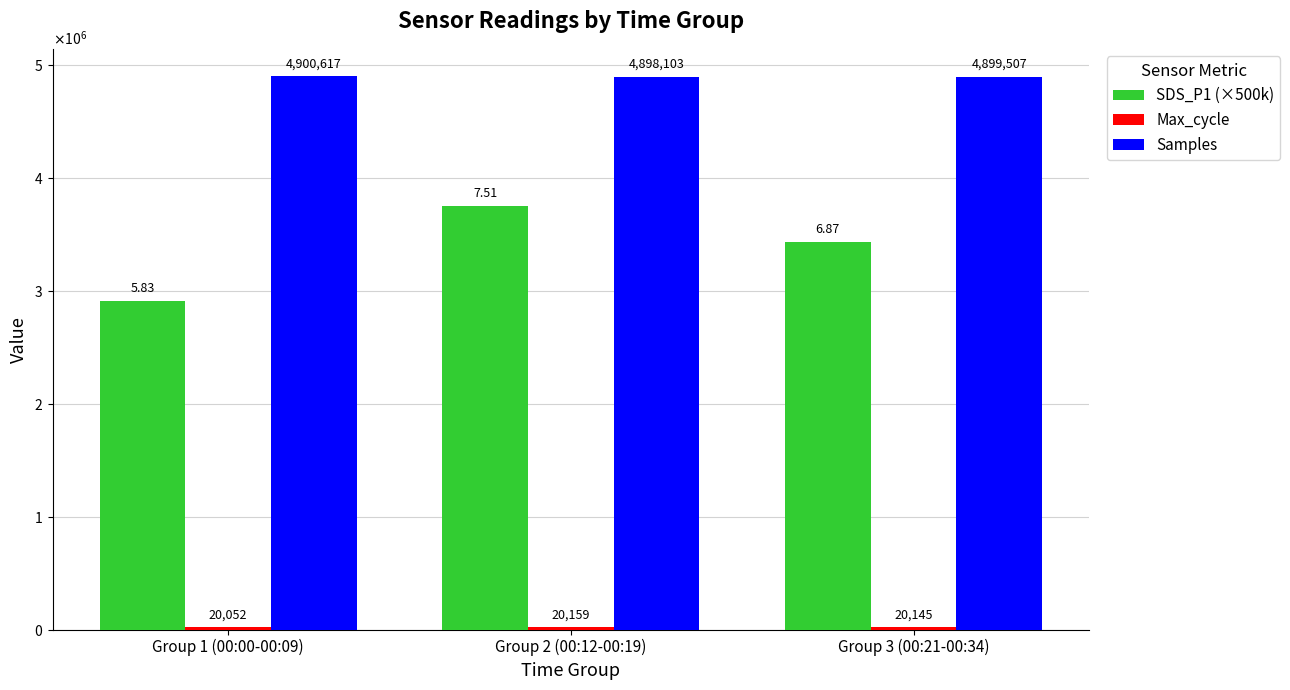

List the series in order of their overall mean, highest first.

Samples, SDS_P1 (×500k), Max_cycle